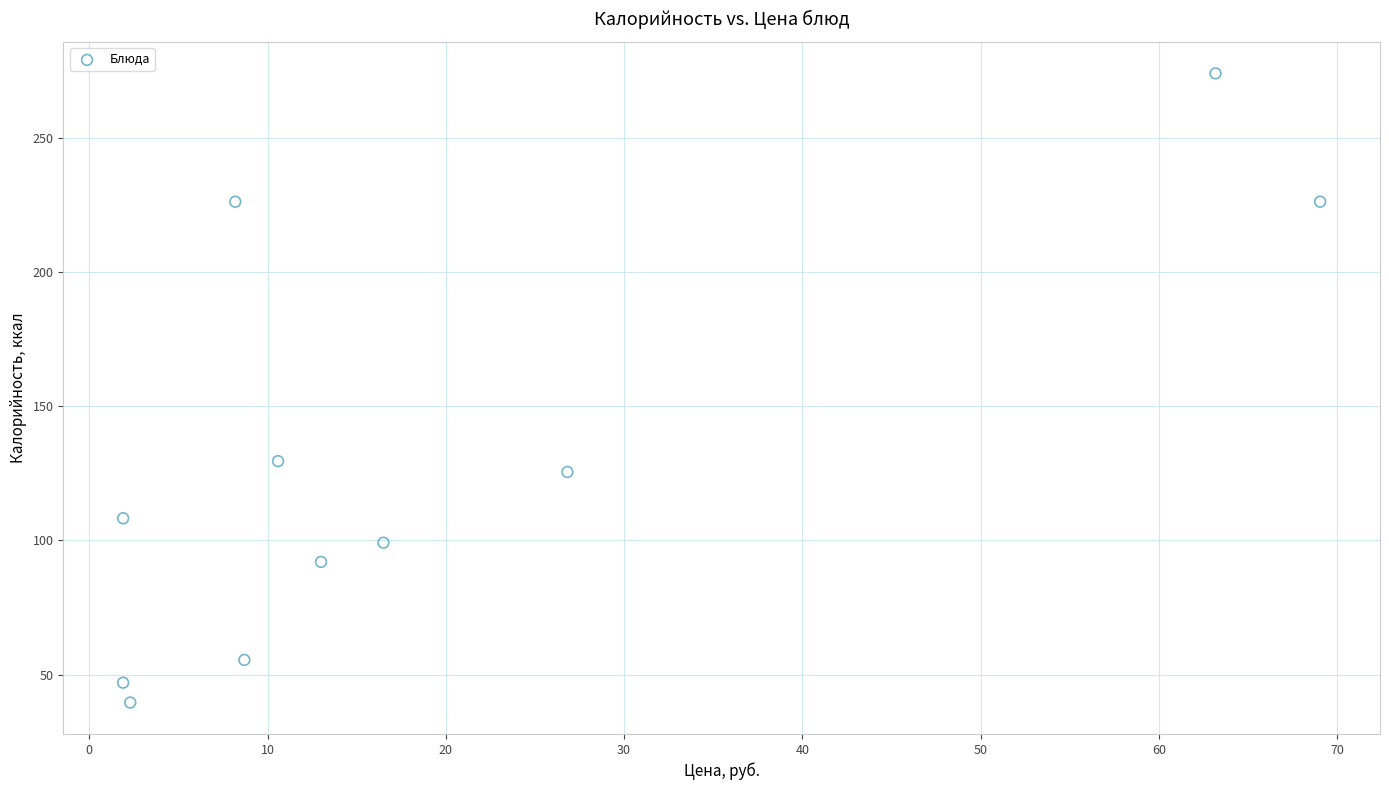

What Y value in the scatter plot is closest to 156?

129.5